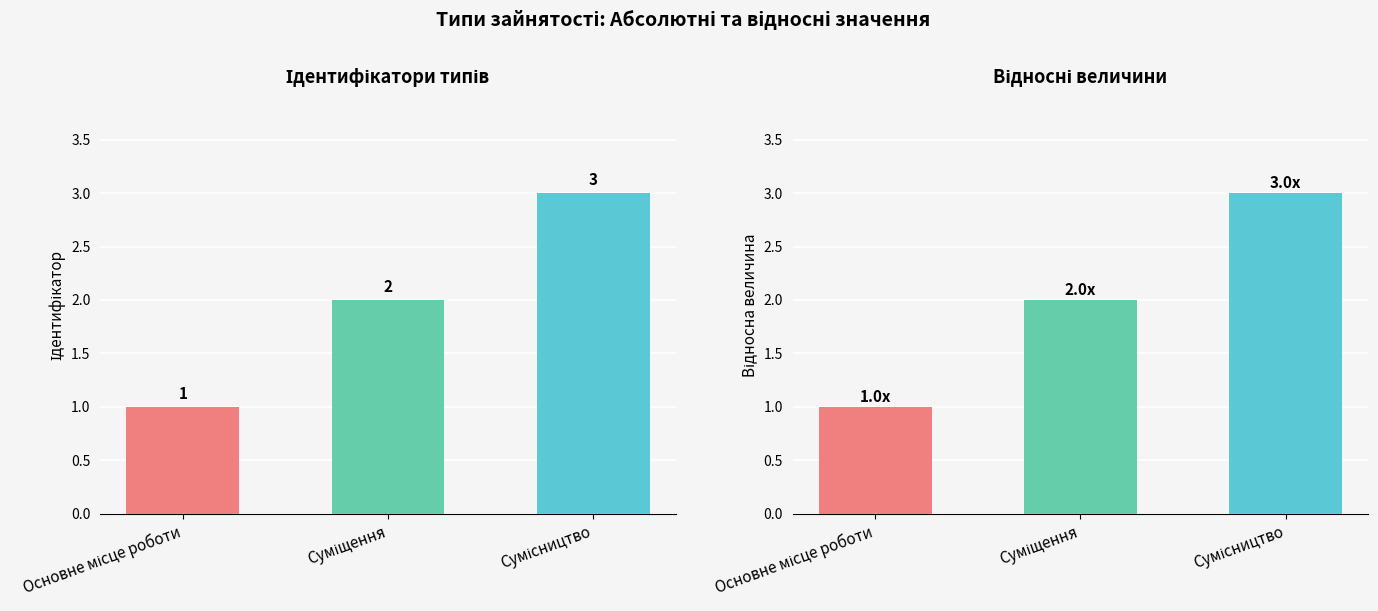

What is the maximum value shown in the chart?

3